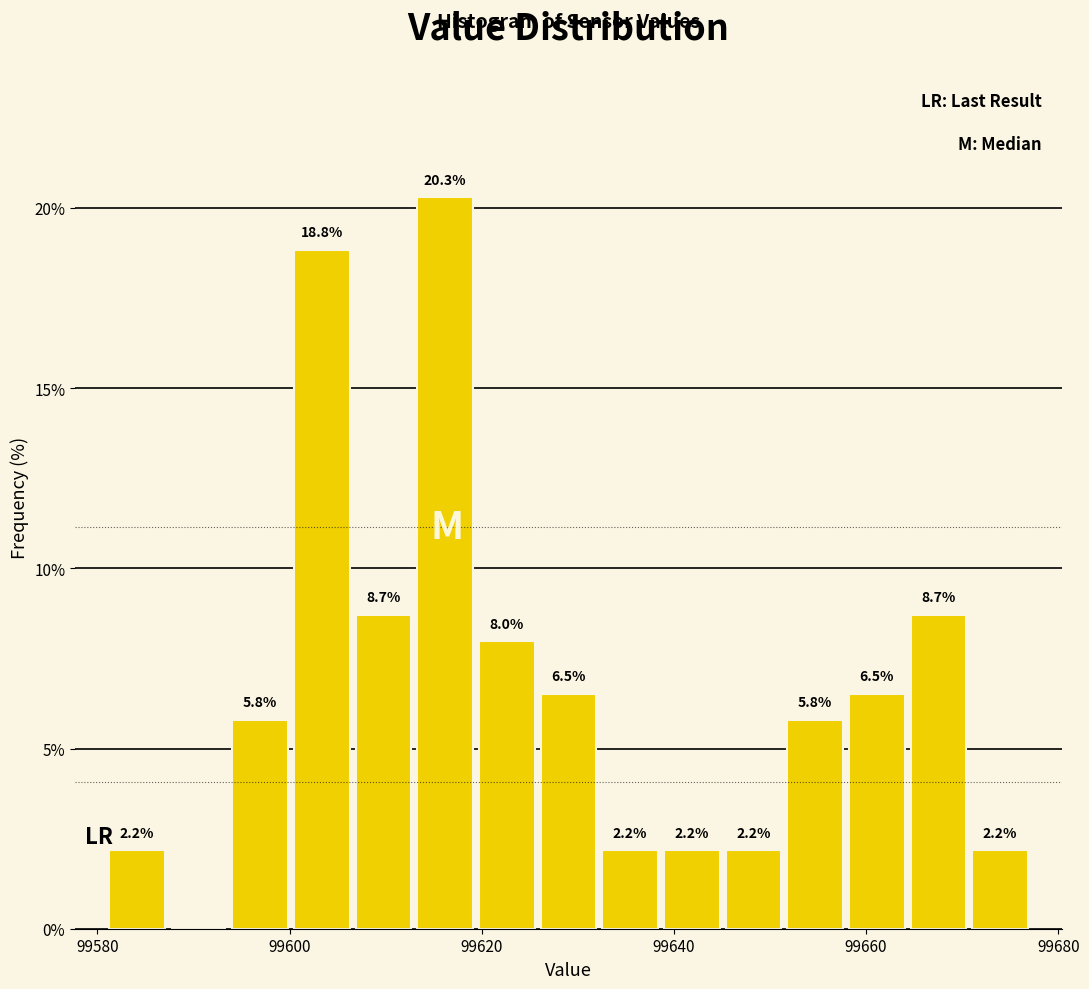

Read against the x-axis, roughly where is the centre of the tallest bar?

99616